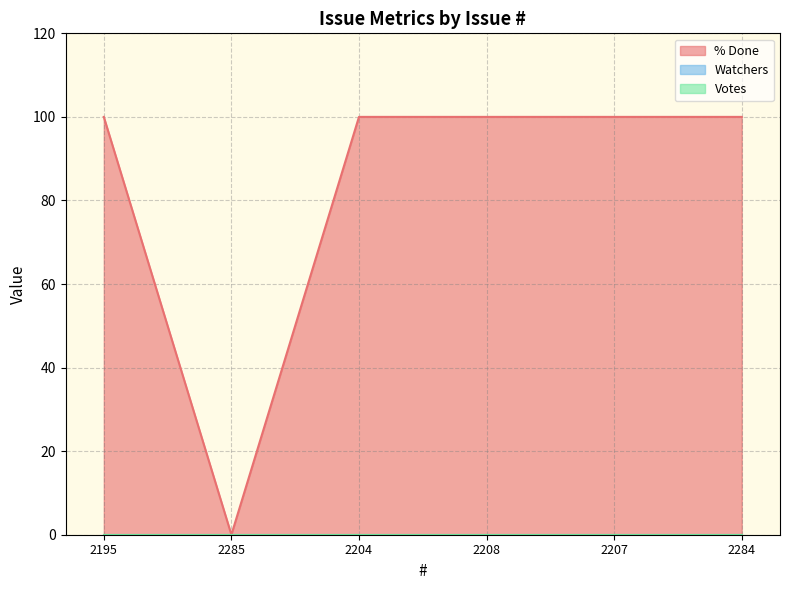

What is the difference between the highest and lowest values at 2207?

100